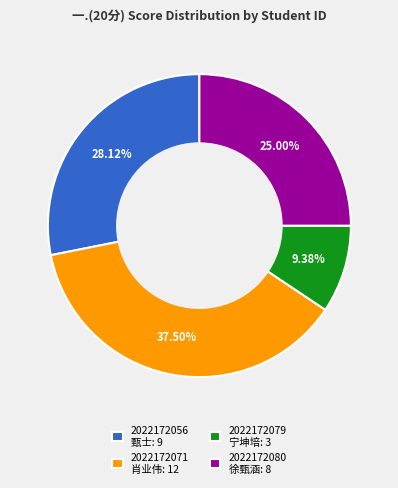

Combined, do 2022172080 徐甄涵: 8 and 2022172071 肖业伟: 12 account for over 50%?

Yes